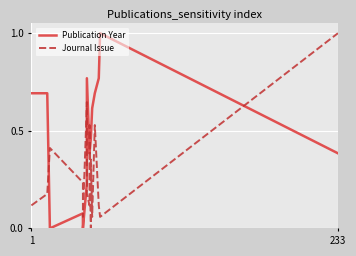

Which series has the widest spread of values?

Publication Year